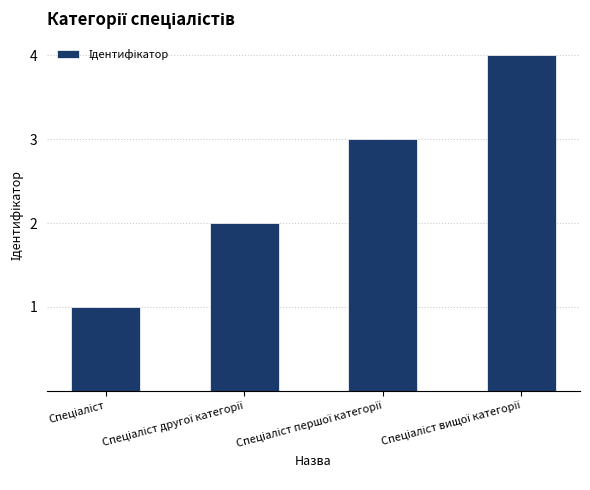

What is the difference between the maximum and minimum values?

3